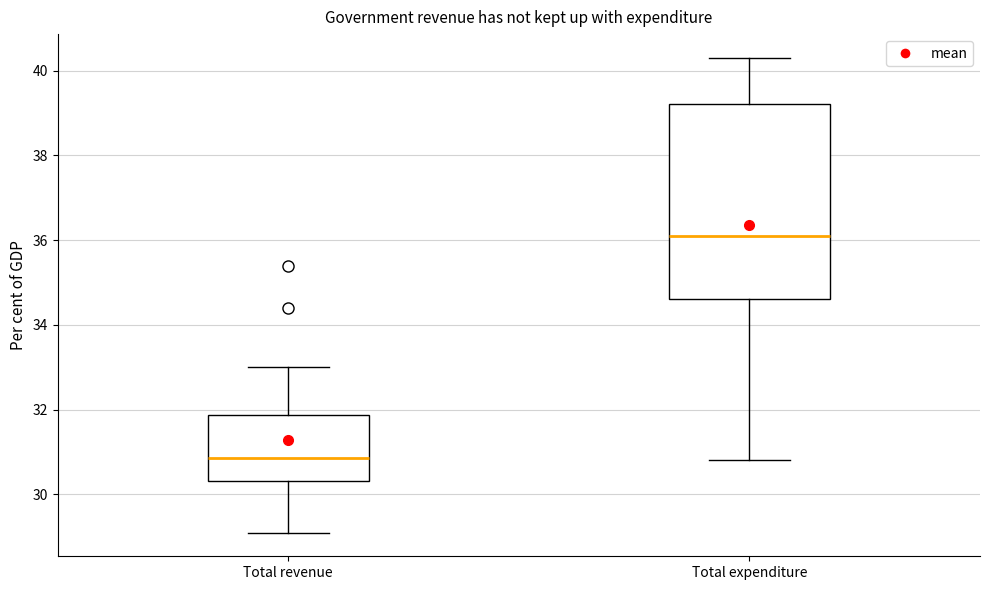

Reading left to right, read every box against the y-axis: the position of its median line, the range the box covers, and the ends of its whiskers. The values are not printed on the chart, so give them approximately, as read against the axis.

Total revenue: median 30.8, box 30.4 to 31.8, whiskers 29.2 to 33.0
Total expenditure: median 36.2, box 34.6 to 39.2, whiskers 30.8 to 40.4